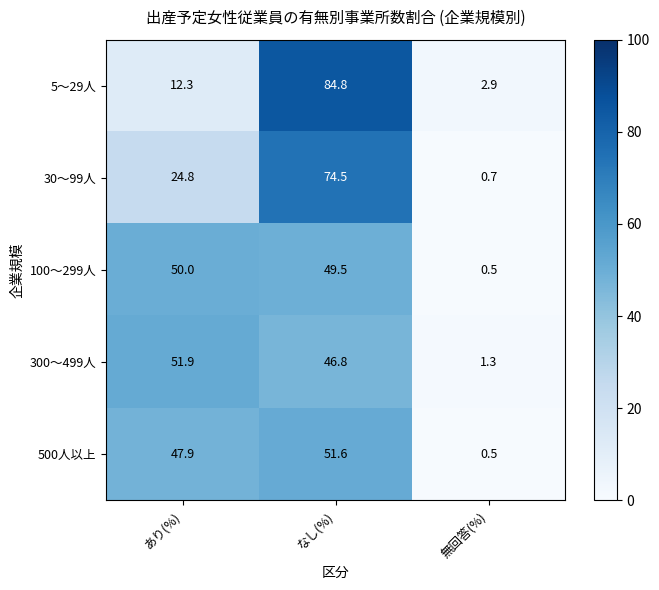

The 5～29人 series shows 12.3 at あり(%). True or false?

True